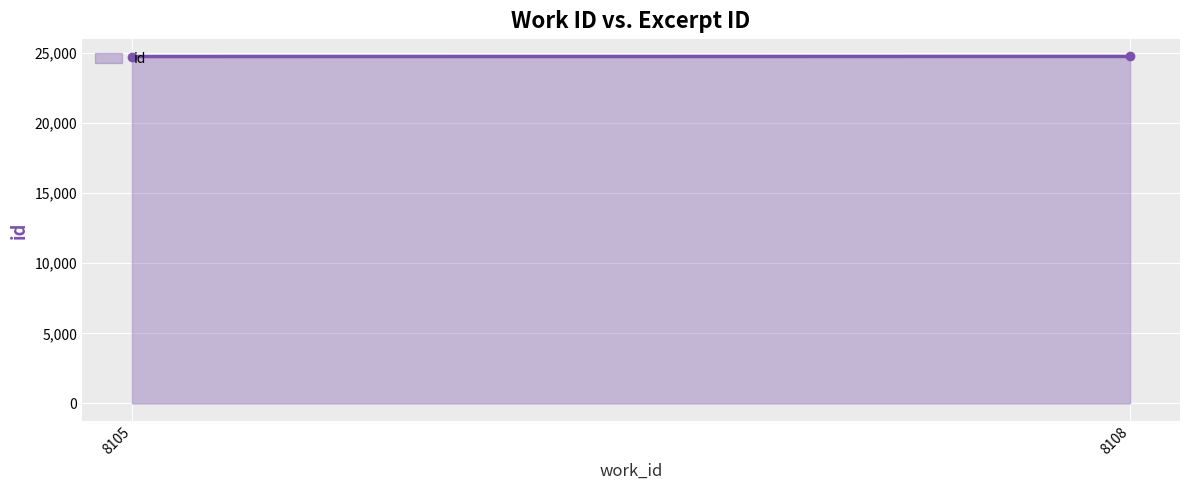

Count the number of categories in the chart.

2